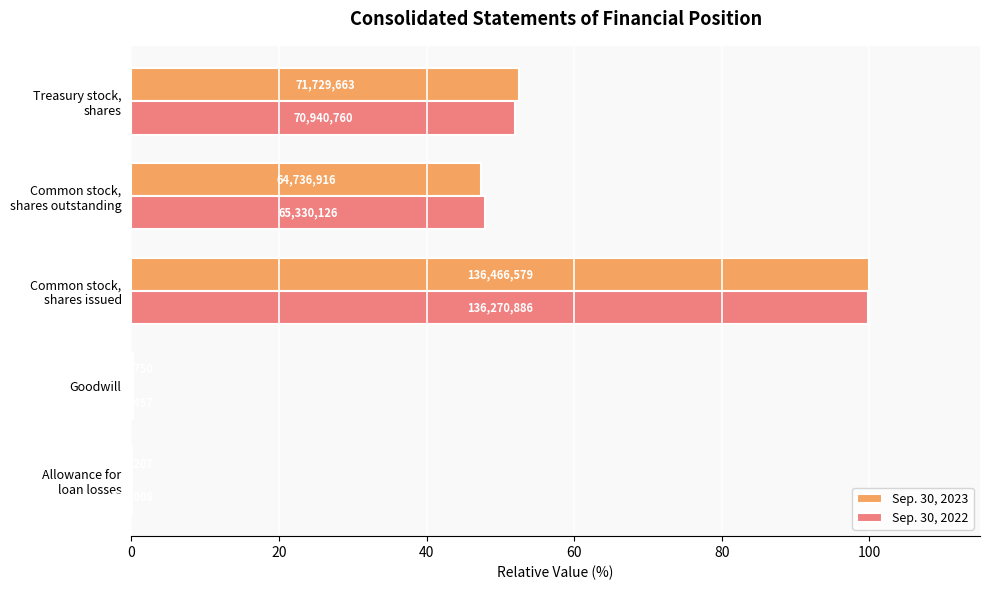

What is the minimum value for Sep. 30, 2022?

0.1